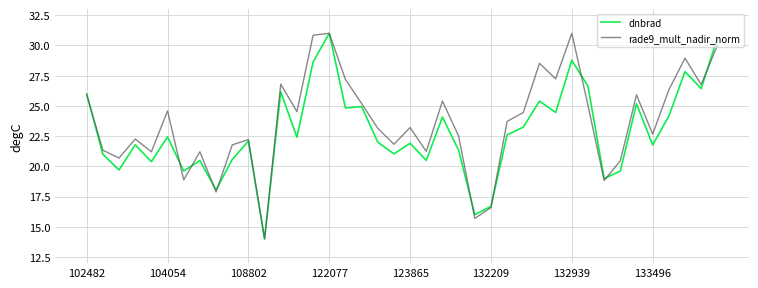

List the series in order of their overall mean, lowest first.

dnbrad, rade9_mult_nadir_norm